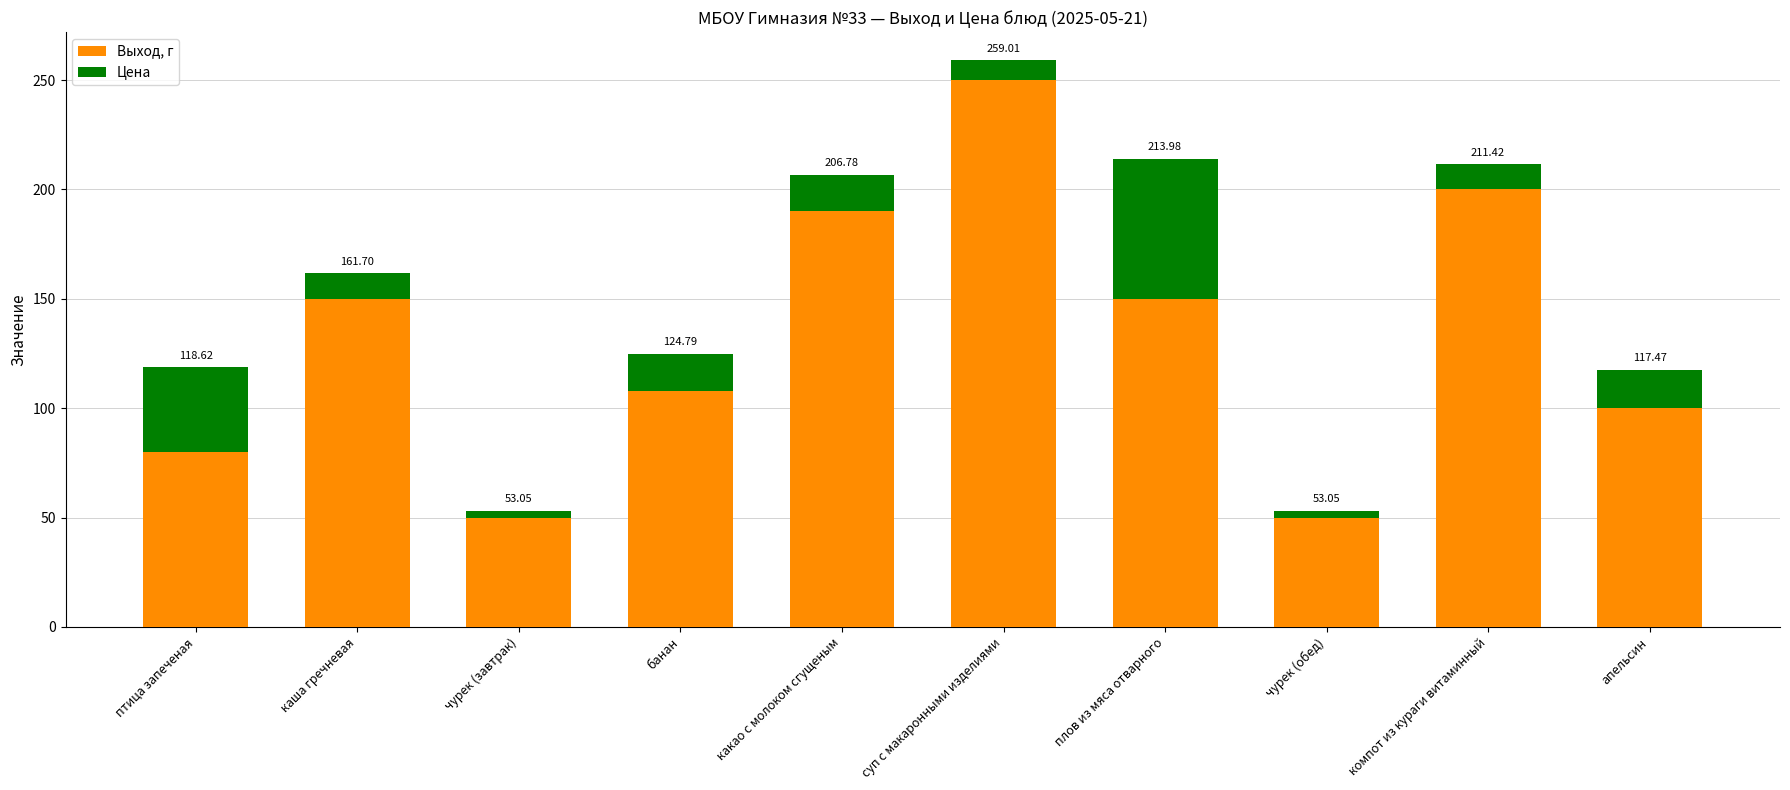

What are all the series names shown in the legend?

Выход, г, Цена